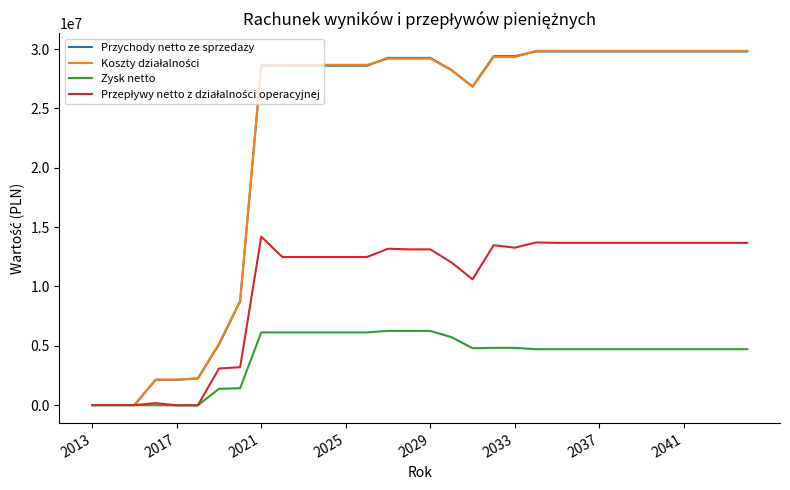

What is the maximum value shown in the chart?

29854208.9